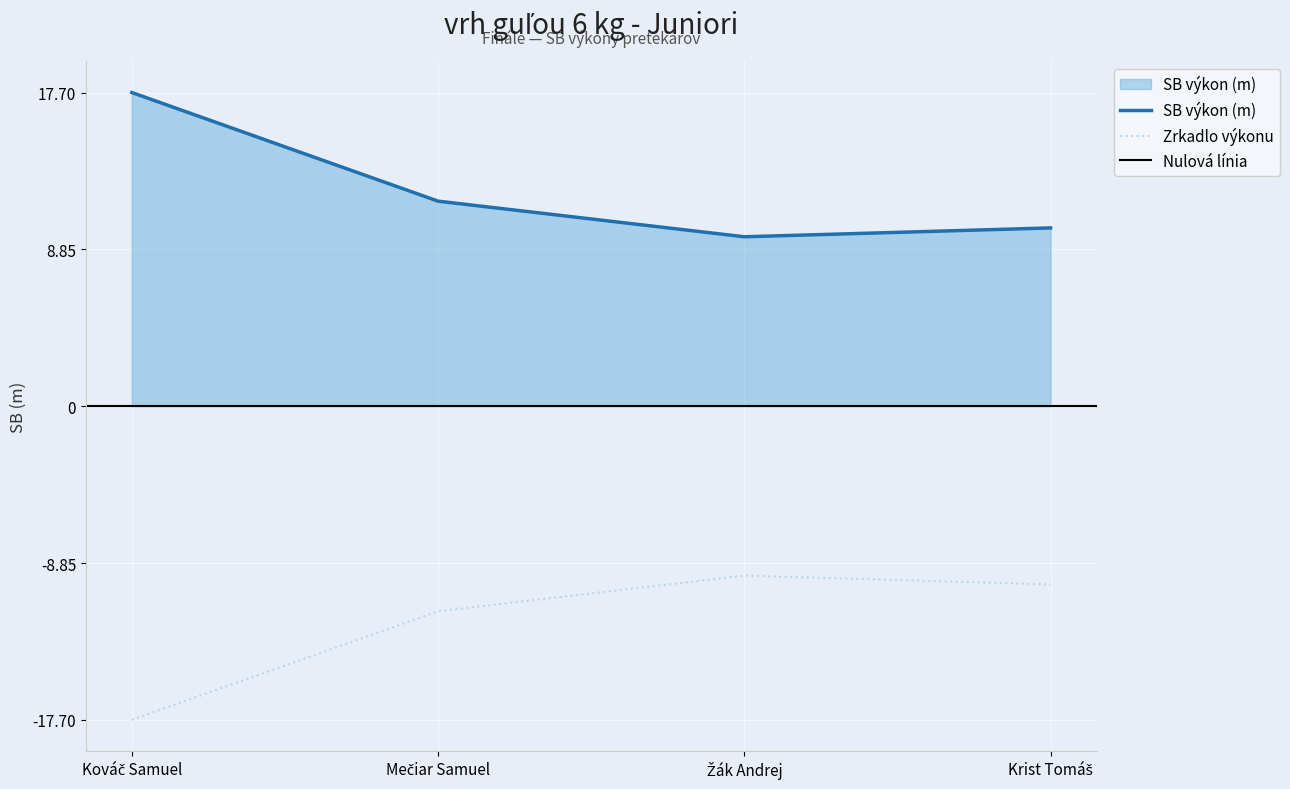

What is the sum of the values at Mečiar Samuel and Krist Tomáš?

21.6